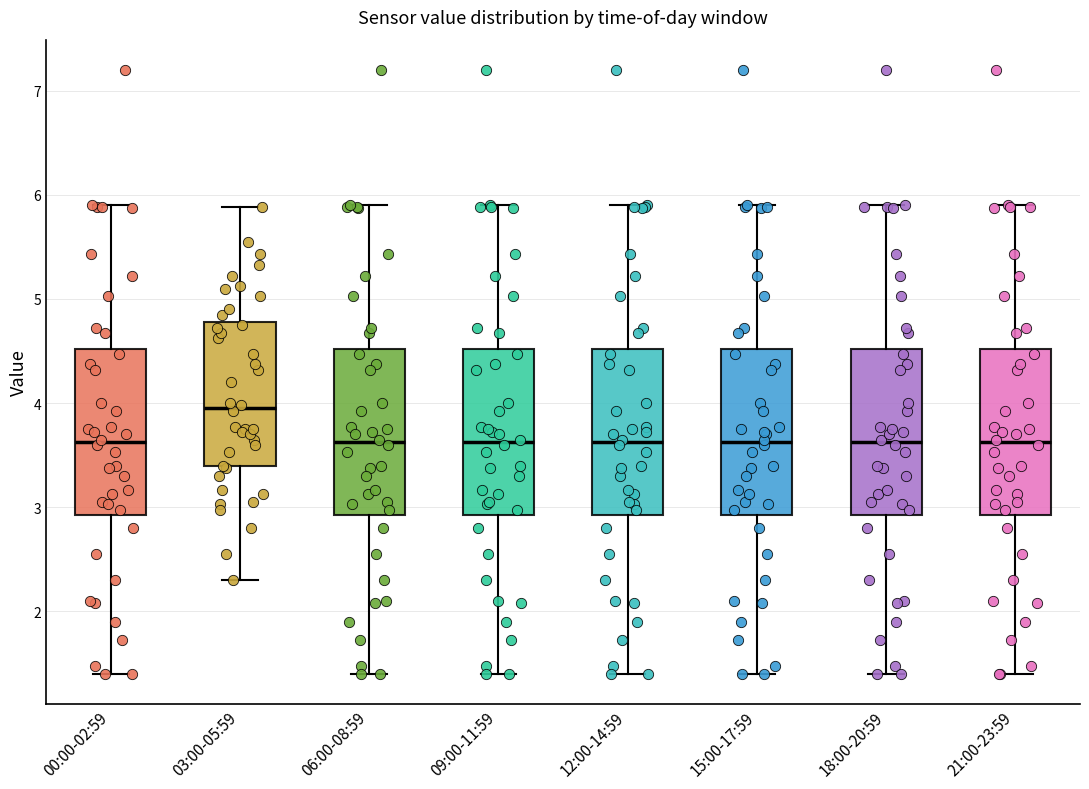

Reading left to right, transcribe this box plot: for each box, give where its median line is, the range the box spans, and where its two whiskers end, as read against the y-axis. The values are not printed on the chart, so give them approximately, as read against the axis.

00:00-02:59: median 3.6, box 2.9 to 4.5, whiskers 1.4 to 5.9
03:00-05:59: median 4.0, box 3.4 to 4.8, whiskers 2.3 to 5.9
06:00-08:59: median 3.6, box 2.9 to 4.5, whiskers 1.4 to 5.9
09:00-11:59: median 3.6, box 2.9 to 4.5, whiskers 1.4 to 5.9
12:00-14:59: median 3.6, box 2.9 to 4.5, whiskers 1.4 to 5.9
15:00-17:59: median 3.6, box 2.9 to 4.5, whiskers 1.4 to 5.9
18:00-20:59: median 3.6, box 2.9 to 4.5, whiskers 1.4 to 5.9
21:00-23:59: median 3.6, box 2.9 to 4.5, whiskers 1.4 to 5.9